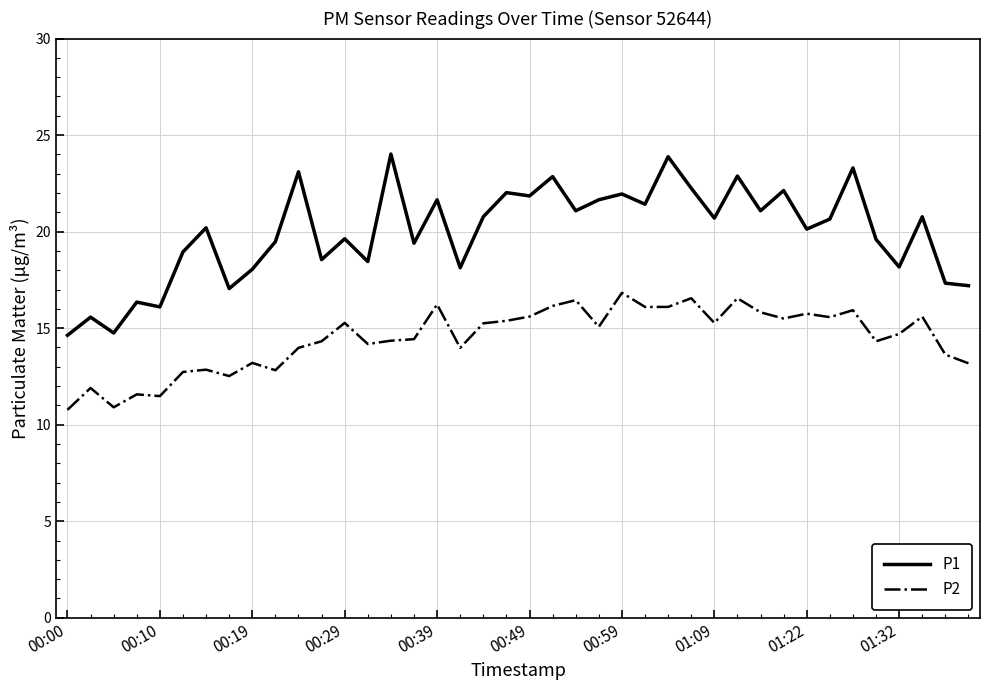

Which series has the widest spread of values?

P1